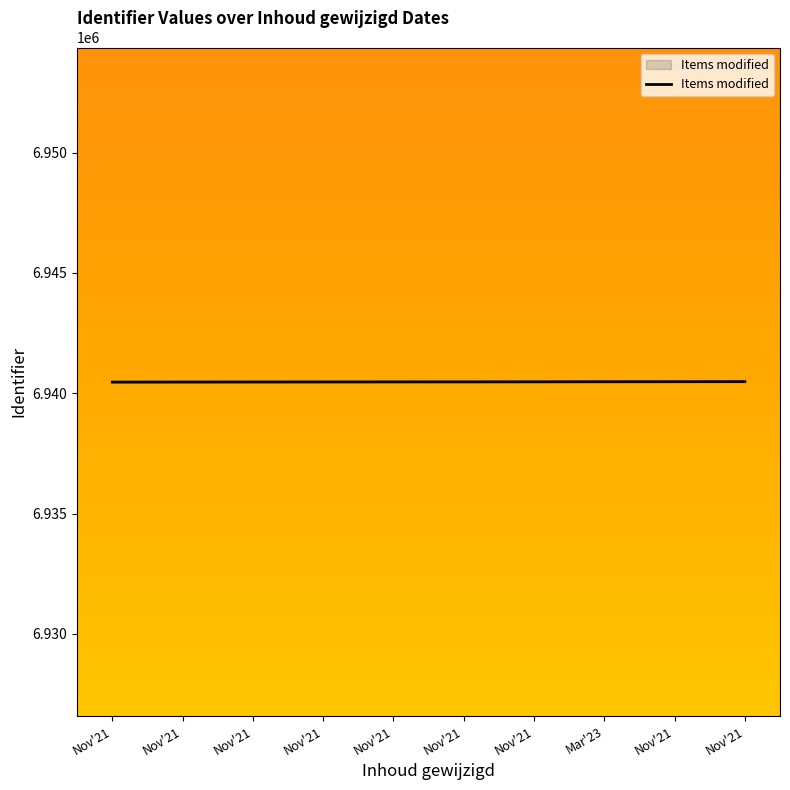

True or false: there are more than 0 points higher than both neighbors.

False